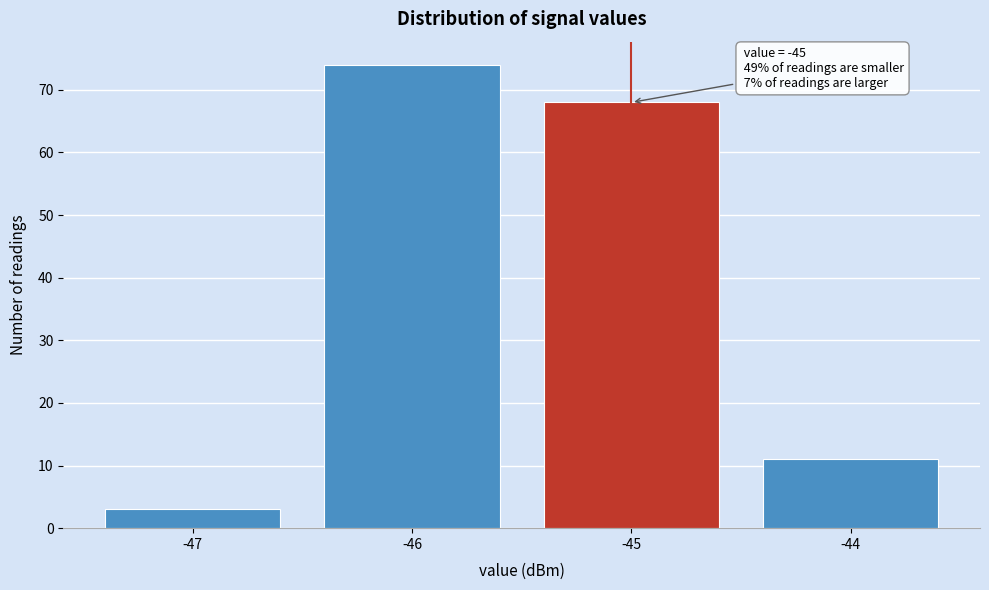

Which range on the x-axis has the tallest bar?

-46.5 to -45.5